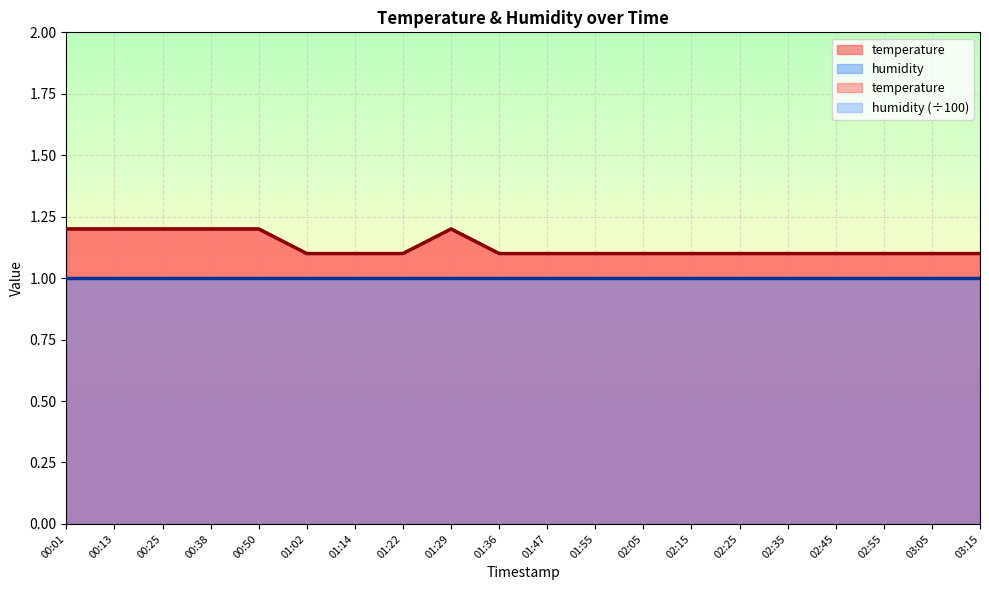

Count the values in the range 1 to 2.

20